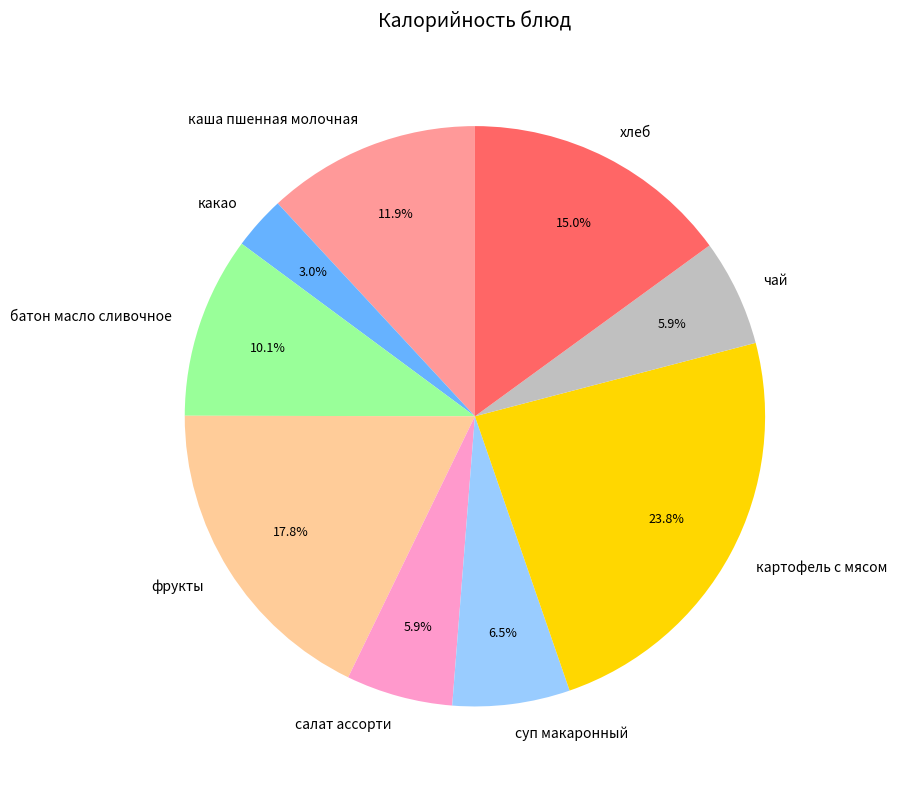

To the nearest percent, what is the difference between the largest and smallest slice percentages?

21%